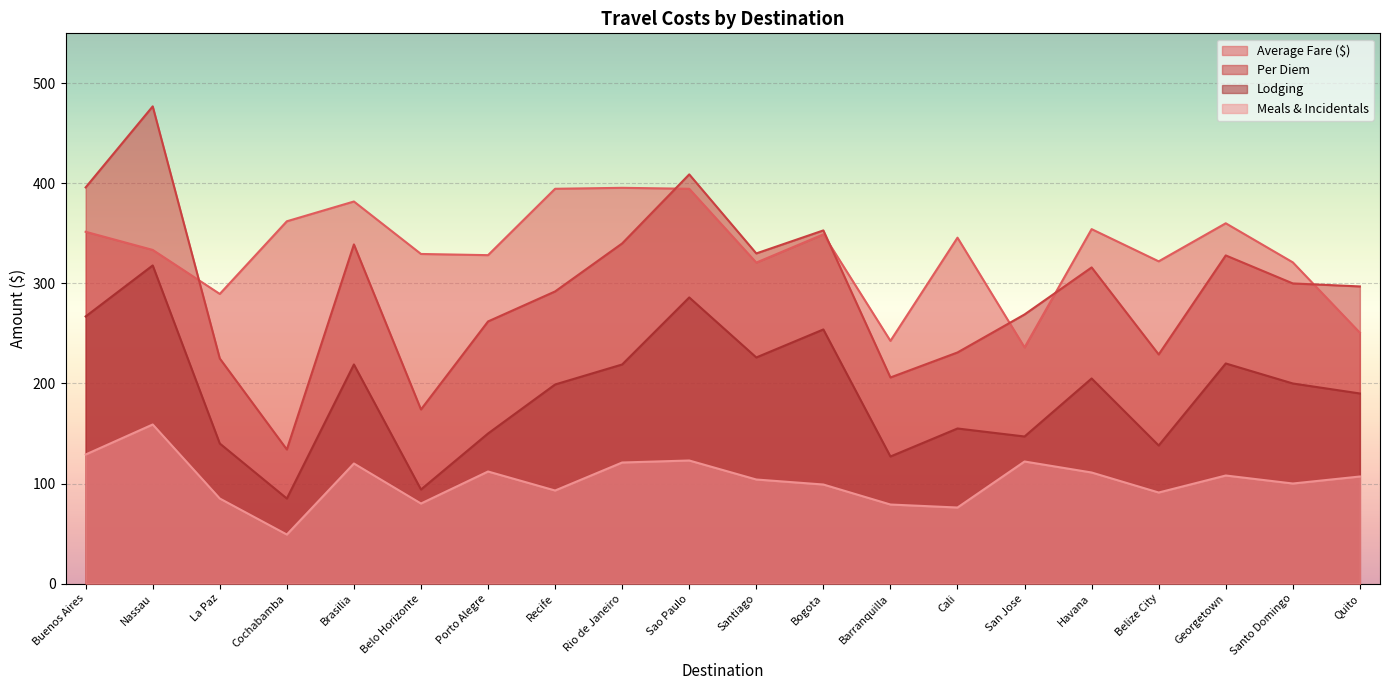

In Per Diem, how many points are higher than both neighbors (excluding endpoints)?

6